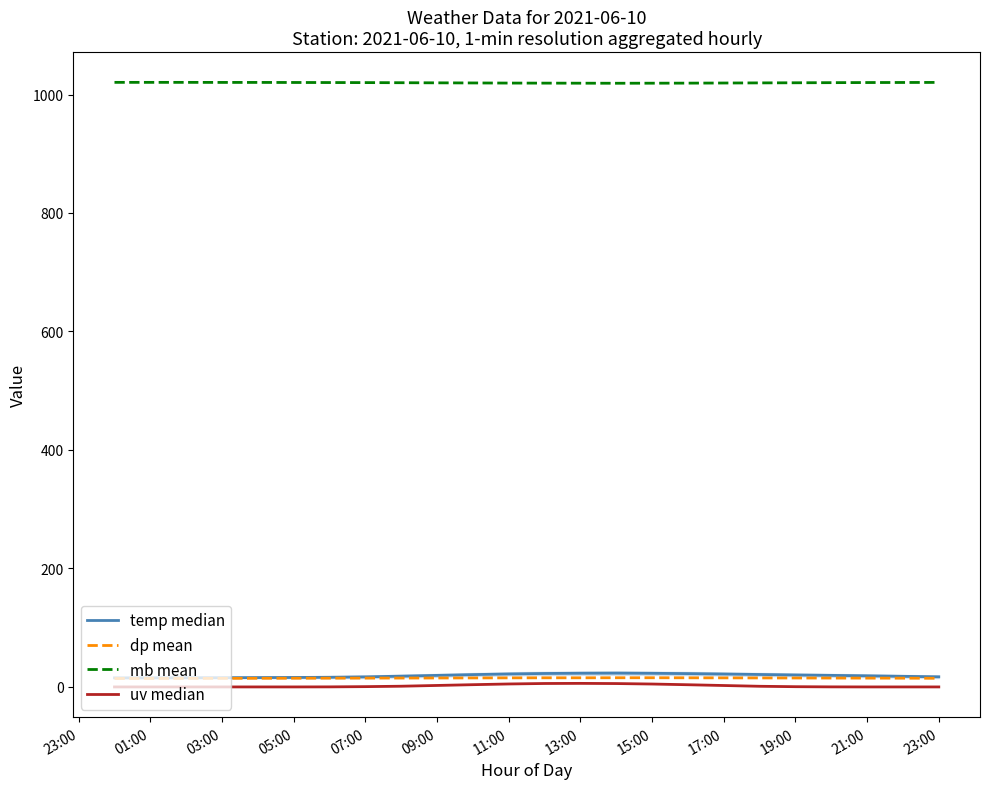

Which series has the widest spread of values?

temp median